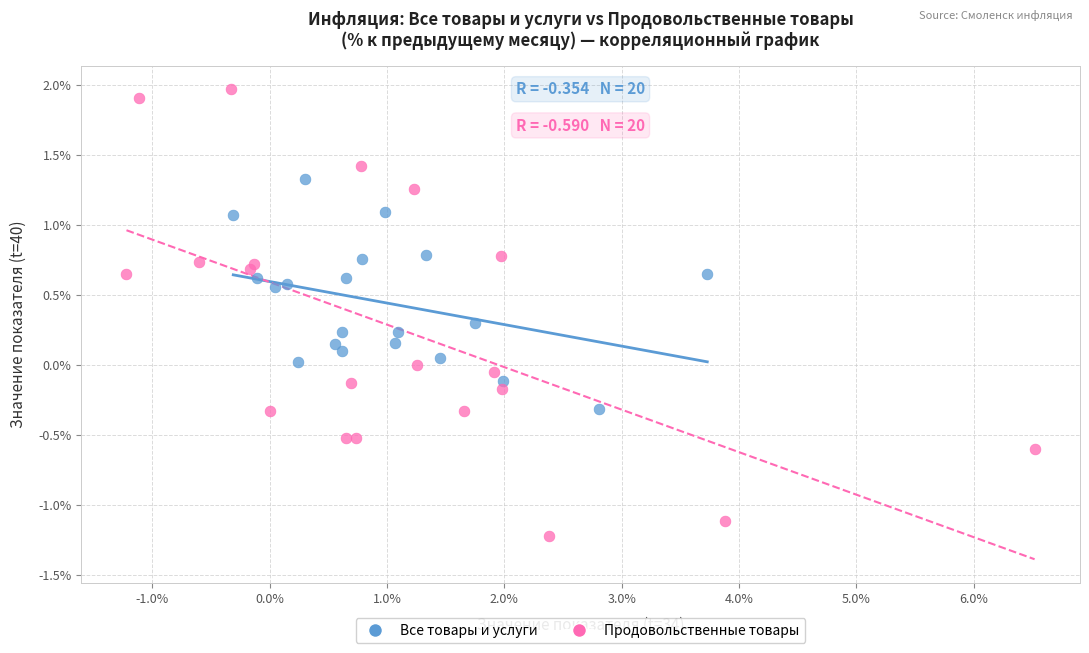

Which series contains the highest Y value?

Продовольственные товары